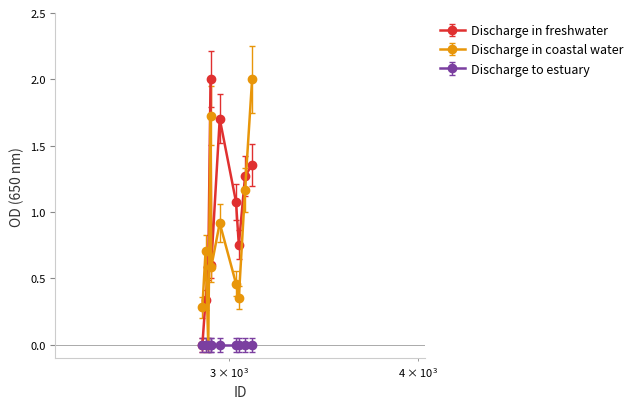

What is the value of the Discharge in freshwater point at the 3rd from the left?

0.6